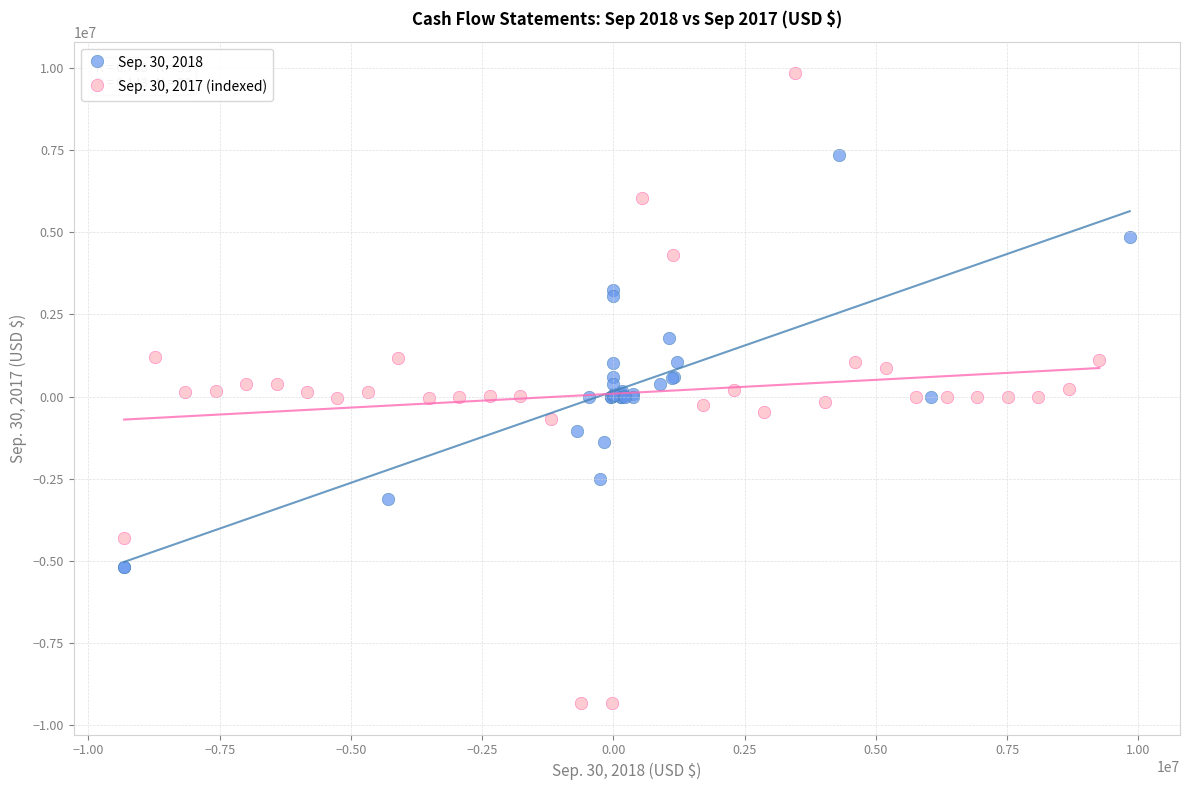

Which series has the largest Y range (max minus min)?

Sep. 30, 2017 (indexed)